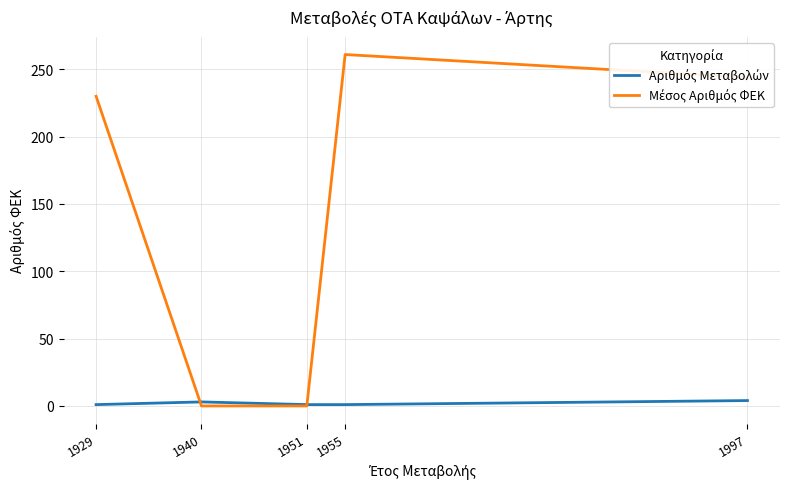

Does the chart display data point markers on the line(s)?

No